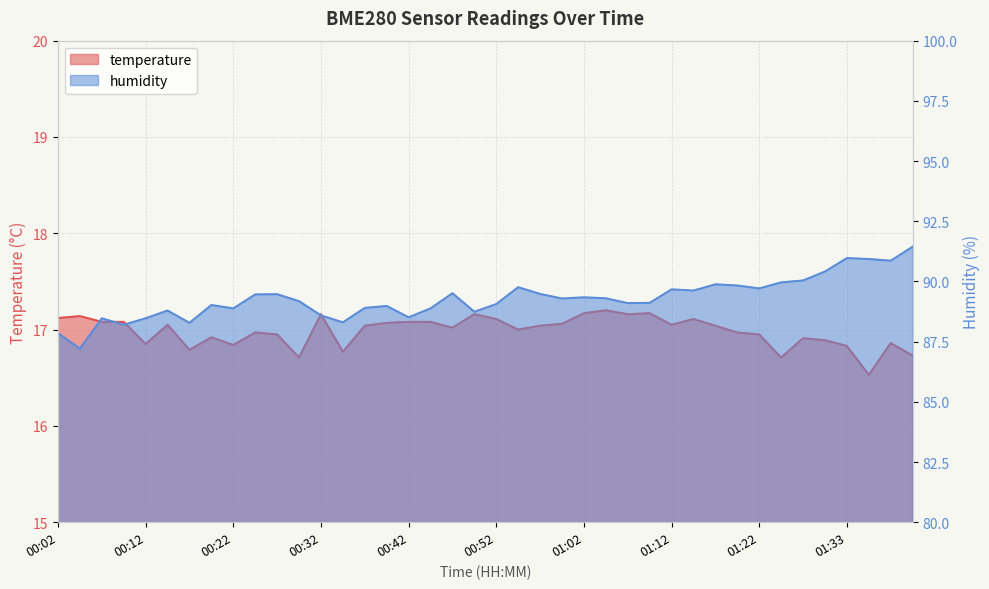

Reading left to right, what are all the values shown in this chart?

temperature: 17.1	17.1	17.1	17.1	16.9	17.1	16.8	16.9	16.8	17.0	16.9	16.7	17.2	16.8	17.0	17.1	17.1	17.1	17.0	17.2	17.1	17.0	17.0	17.1	17.2	17.2	17.2	17.2	17.1	17.1	17.0	17.0	16.9	16.7	16.9	16.9	16.8	16.5	16.9	16.7
humidity: 87.8	87.2	88.5	88.2	88.5	88.8	88.3	89.0	88.9	89.5	89.5	89.2	88.6	88.3	88.9	89.0	88.5	88.9	89.5	88.7	89.1	89.8	89.5	89.3	89.3	89.3	89.1	89.1	89.7	89.6	89.9	89.8	89.7	90.0	90.0	90.4	91.0	90.9	90.9	91.4